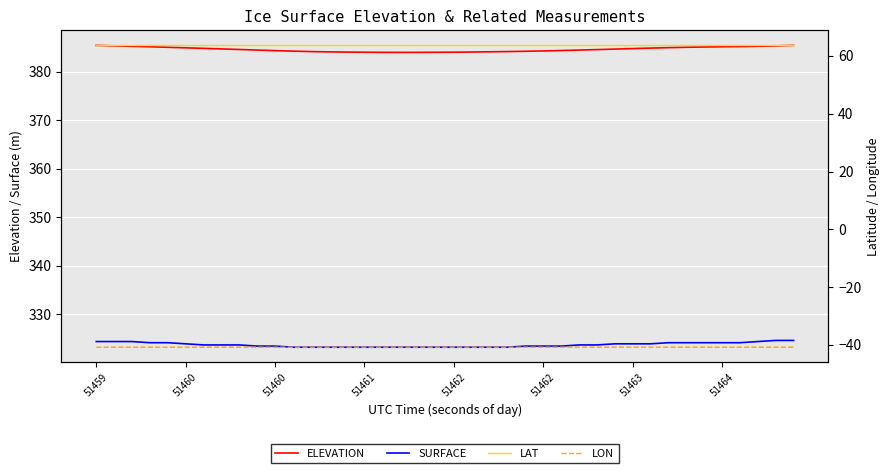

What is the average value of the SURFACE series?

323.7